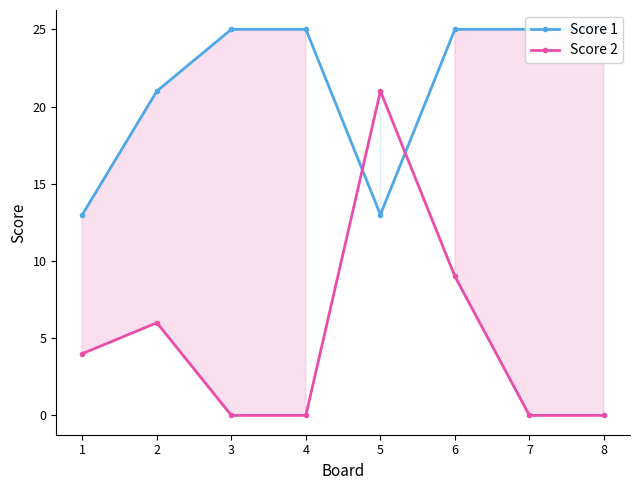

Reading left to right, list all the values displayed in this chart.

Score 1: 1=13	2=21	3=25	4=25	5=13	6=25	7=25	8=25
Score 2: 1=4	2=6	3=0	4=0	5=21	6=9	7=0	8=0